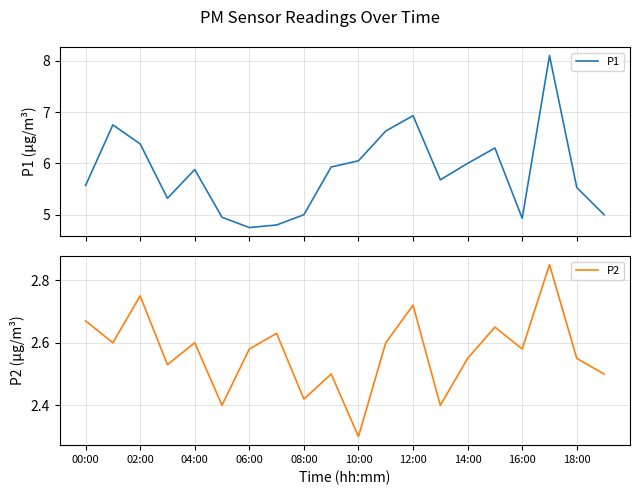

Where is P2 nearest to the value 2?

10:00